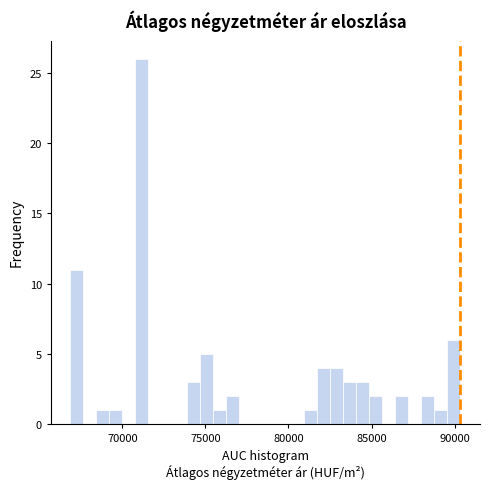

Around what value on the x-axis is the tallest bar? Give the approximate position of its centre, as read against the axis.

71000